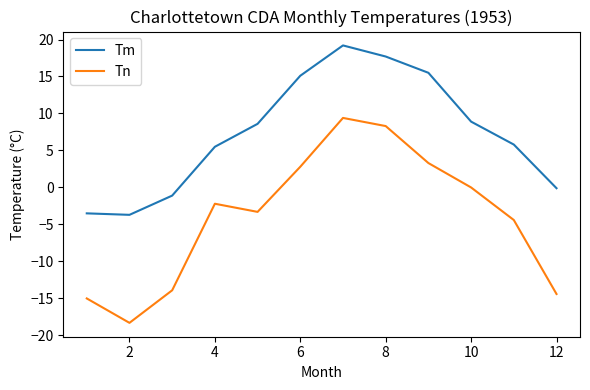

True or false: Tn and Tm cross at least once.

False